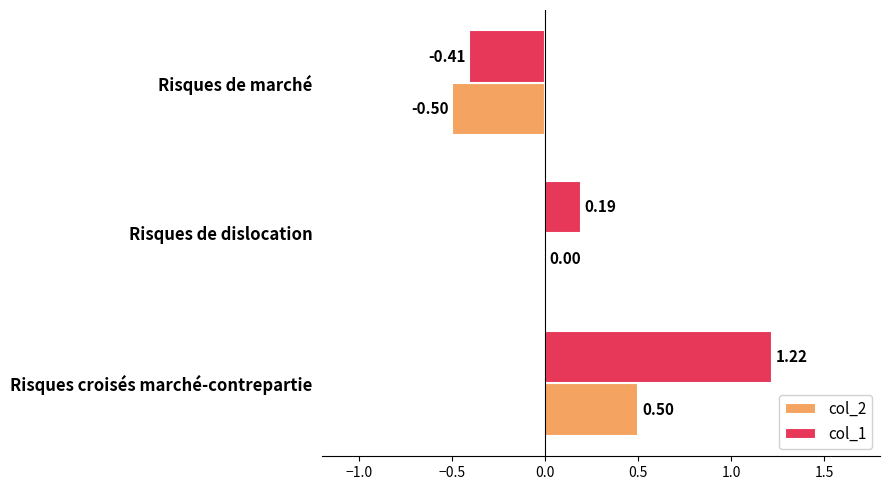

Where is col_1 nearest to the value 0?

Risques de dislocation